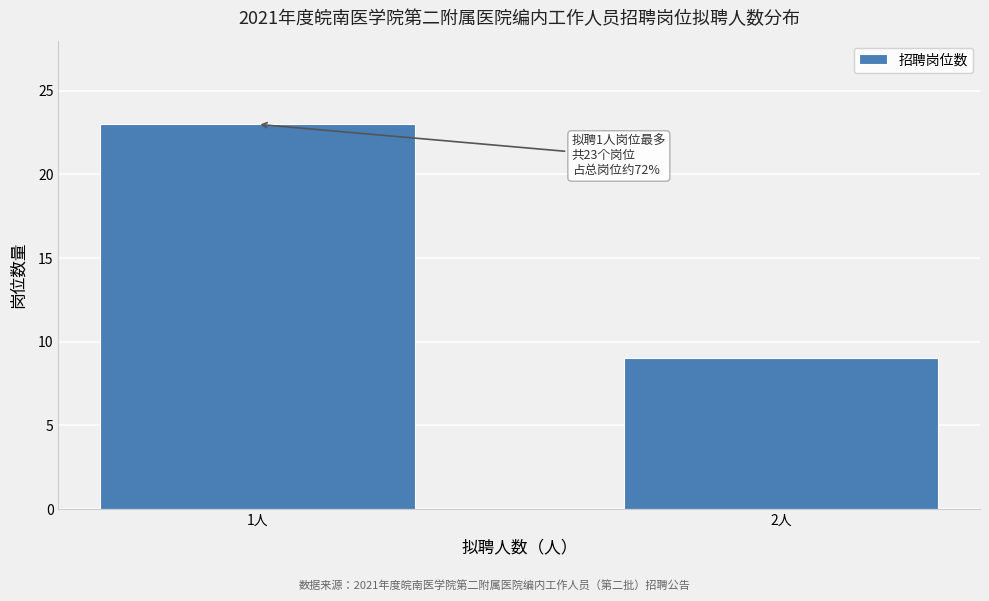

Reading left to right, extract all data points from this chart.

1人=23	2人=9